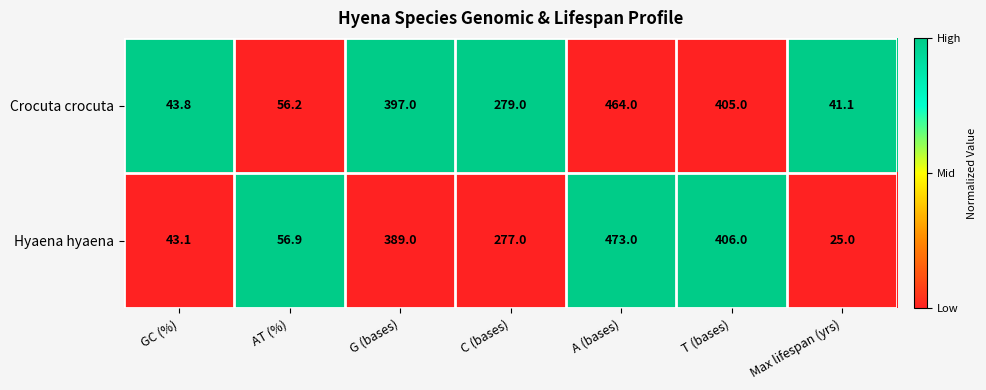

Is it true that Crocuta crocuta equals 279.0 at C (bases)?

True